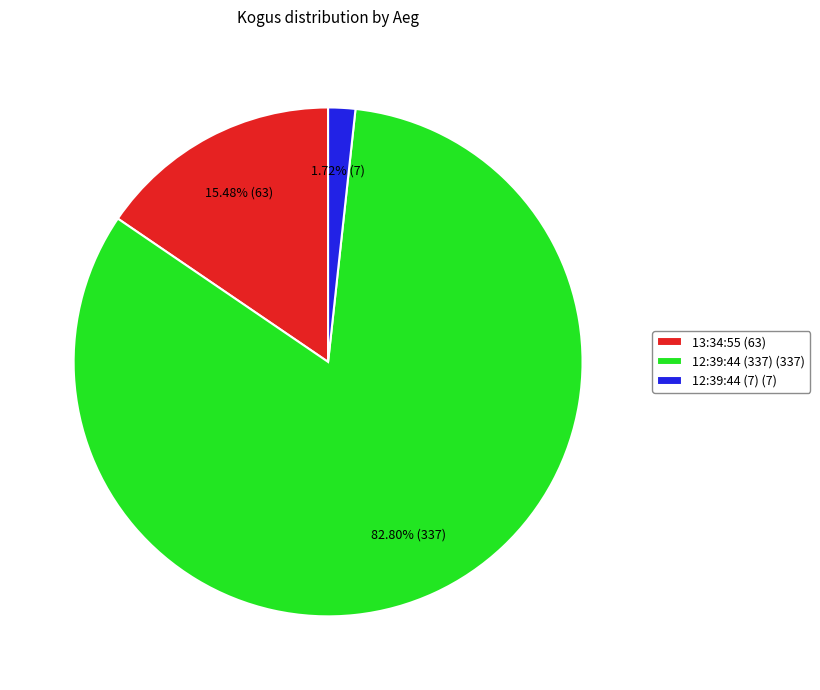

What percentage is the 12:39:44 (337) slice, to the nearest percent?

83%